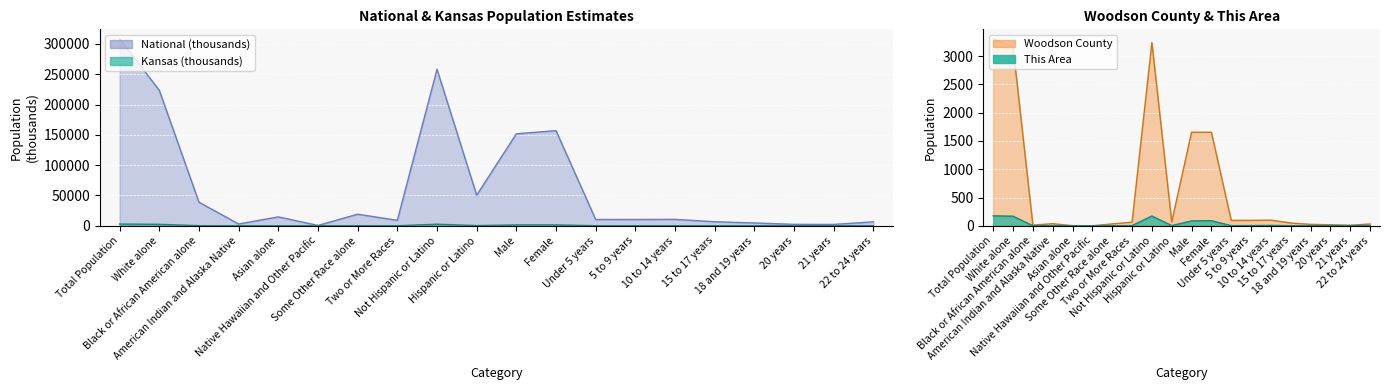

What position from the right is Male?

10